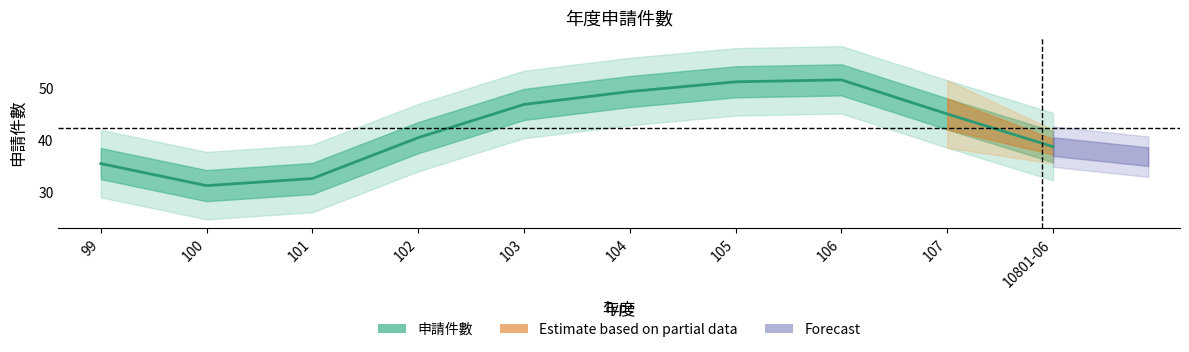

What position from the left is 101?

3